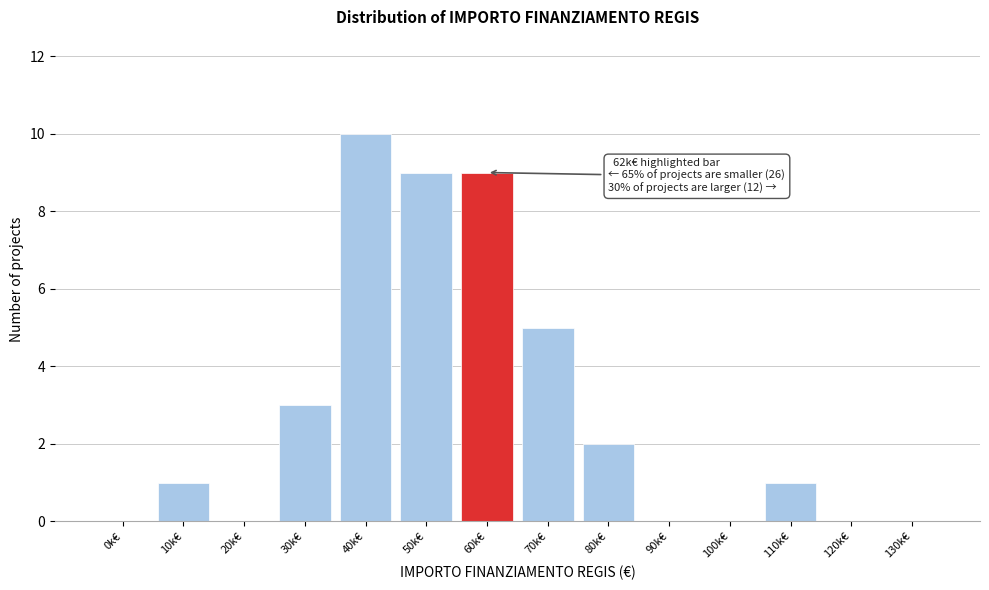

Reading left to right, list all the values displayed in this chart.

0k€=0	10k€=1	20k€=0	30k€=3	40k€=10	50k€=9	60k€=9	70k€=5	80k€=2	90k€=0	100k€=0	110k€=1	120k€=0	130k€=0